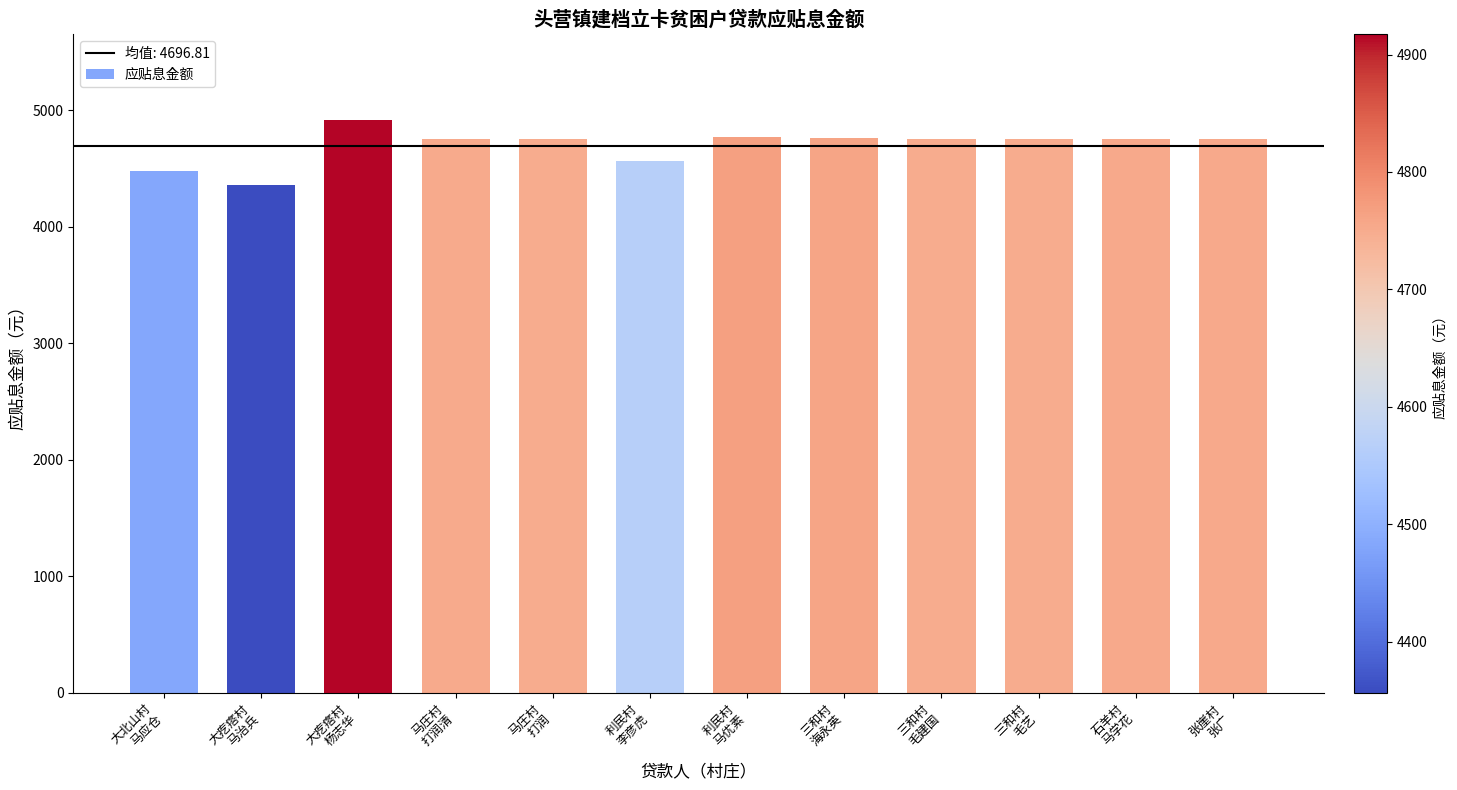

How many bars are there in total?

12